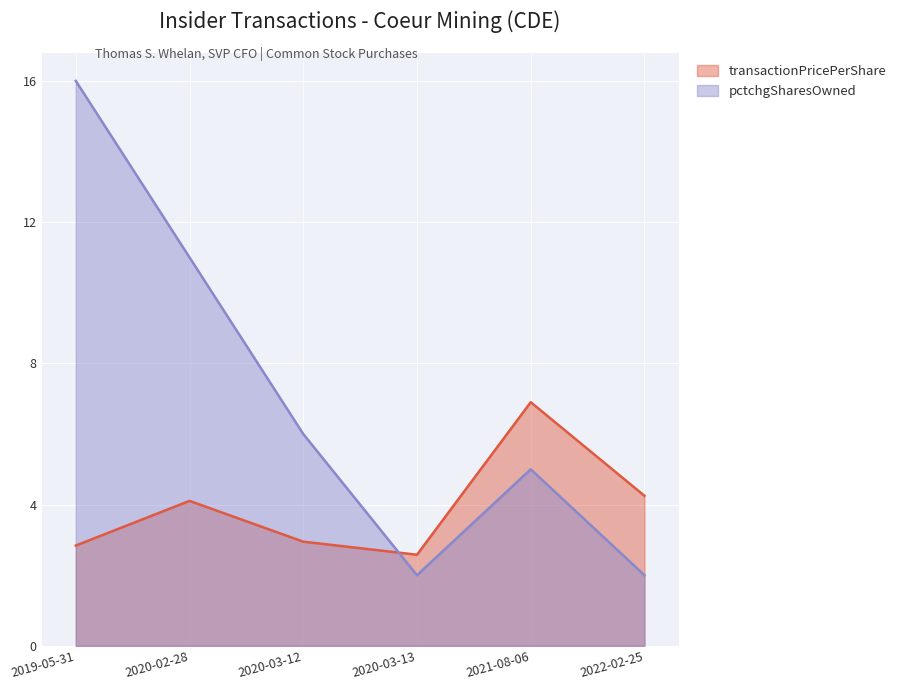

What is the label of the 4th point from the right?

2020-03-12